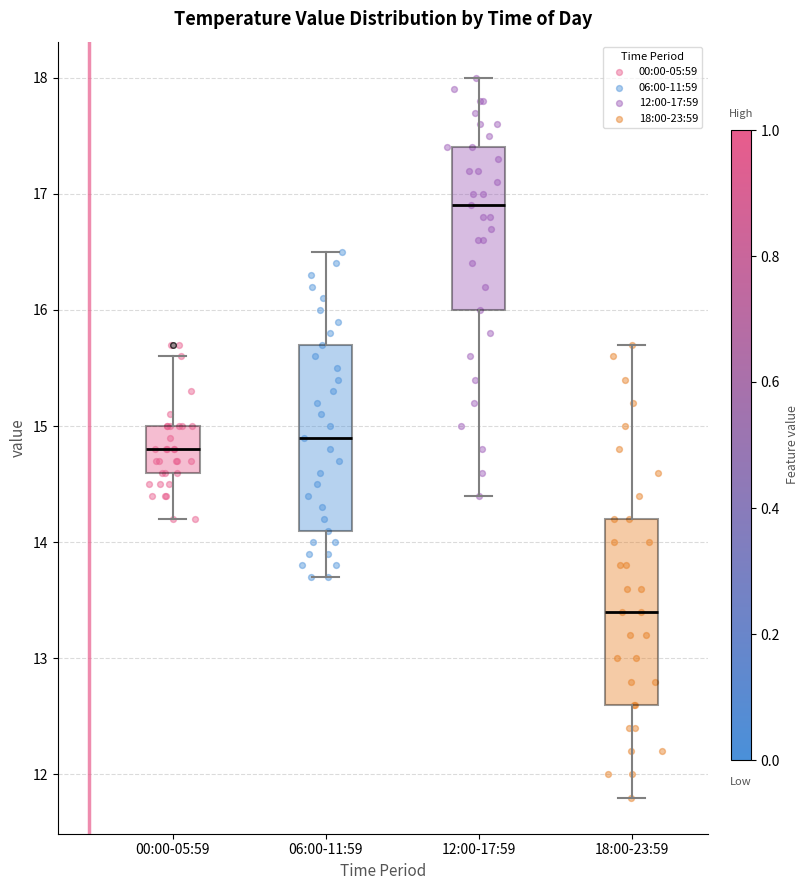

Reading left to right, transcribe this box plot: for each box, give where its median line is, the range the box spans, and where its two whiskers end, as read against the y-axis. The values are not printed on the chart, so give them approximately, as read against the axis.

00:00-05:59: median 14.8, box 14.6 to 15.0, whiskers 14.2 to 15.6
06:00-11:59: median 14.9, box 14.1 to 15.7, whiskers 13.7 to 16.5
12:00-17:59: median 16.9, box 16.0 to 17.4, whiskers 14.4 to 18.0
18:00-23:59: median 13.4, box 12.6 to 14.2, whiskers 11.8 to 15.7